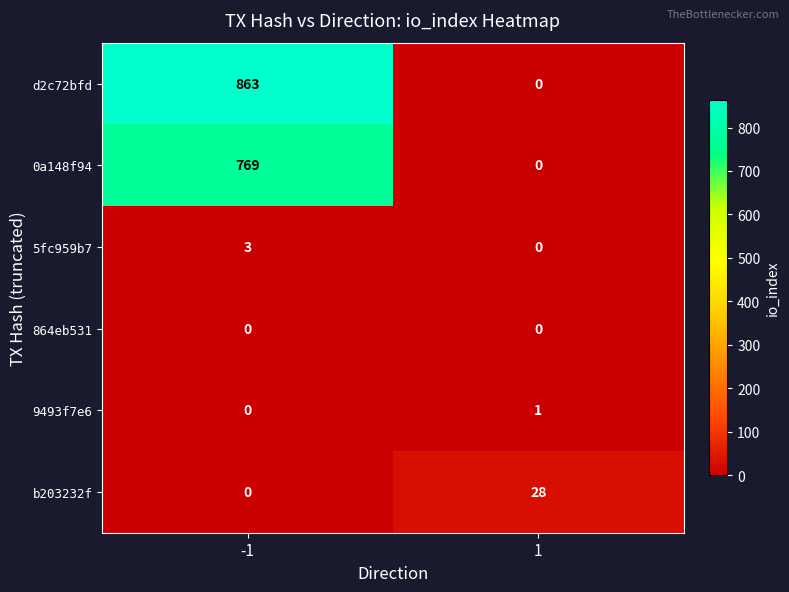

What is the total value across all series at -1?

1635